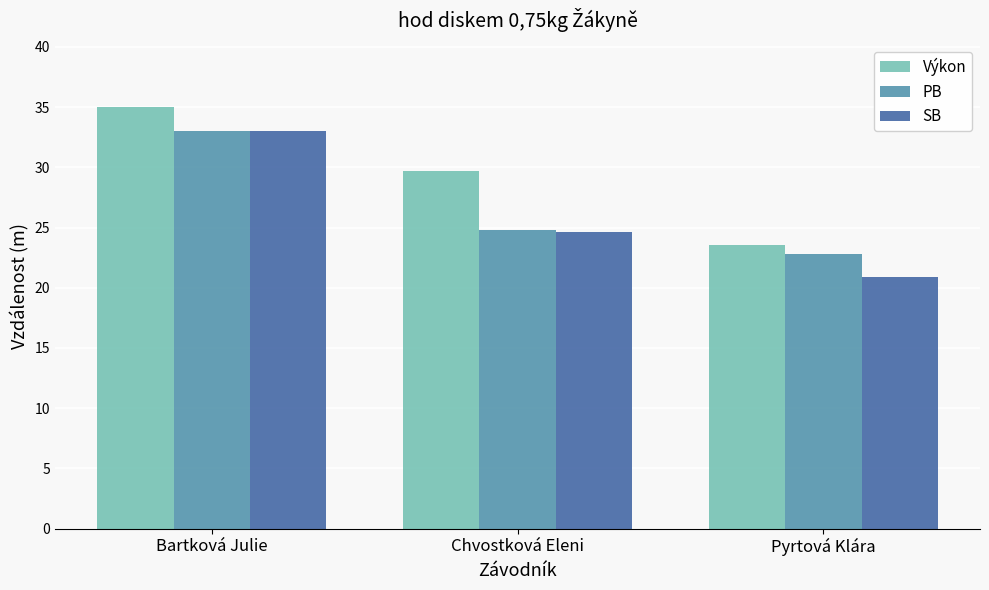

What is the value of the Výkon bar at the 2nd from the left?

29.7